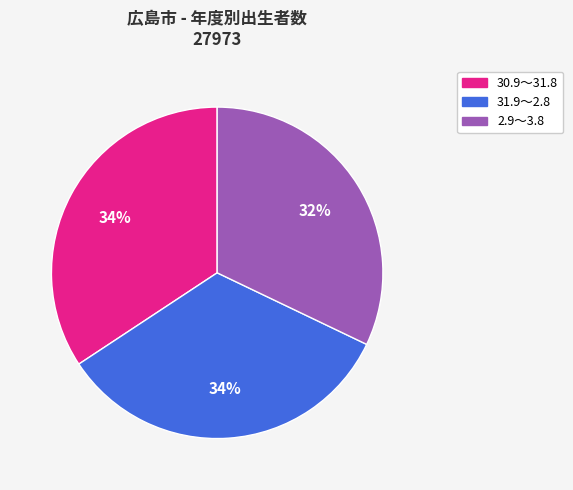

Is there any slice that represents more than half of the pie?

No